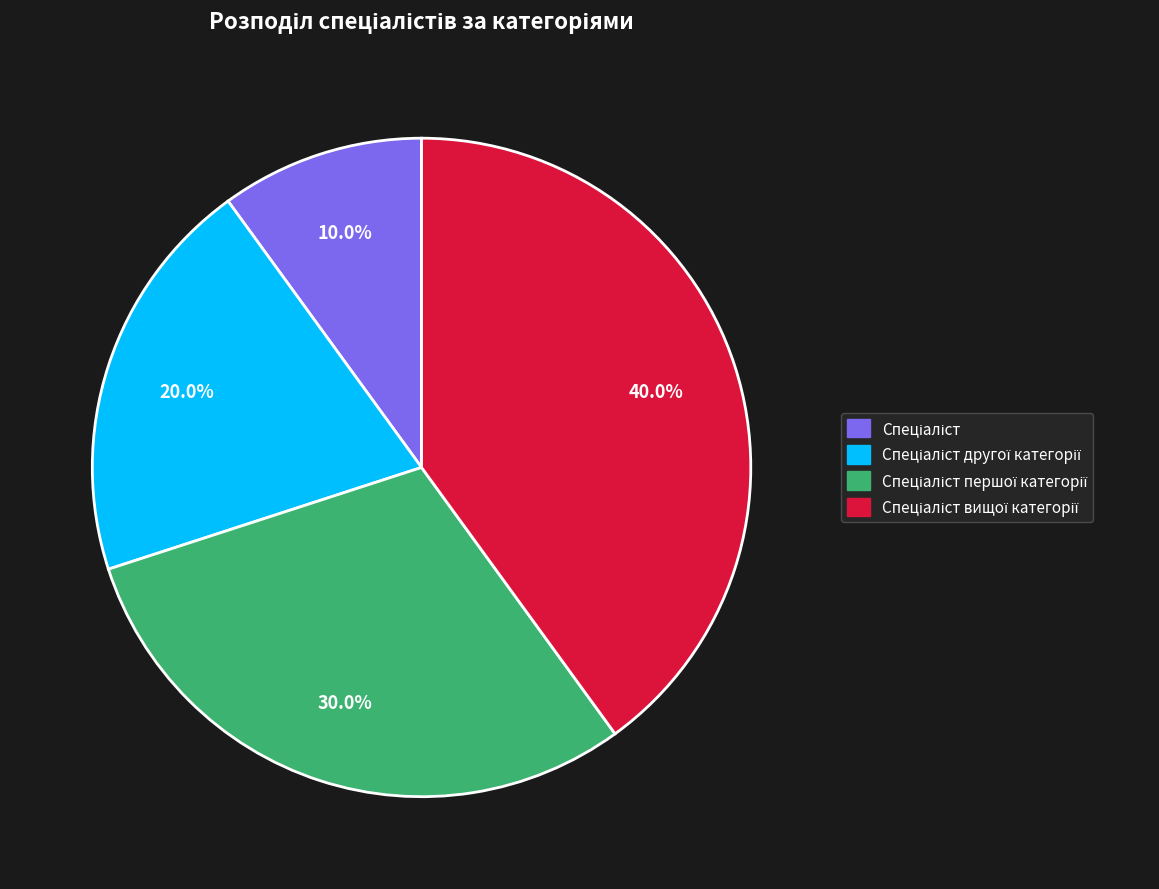

Is there any slice that represents more than half of the pie?

No